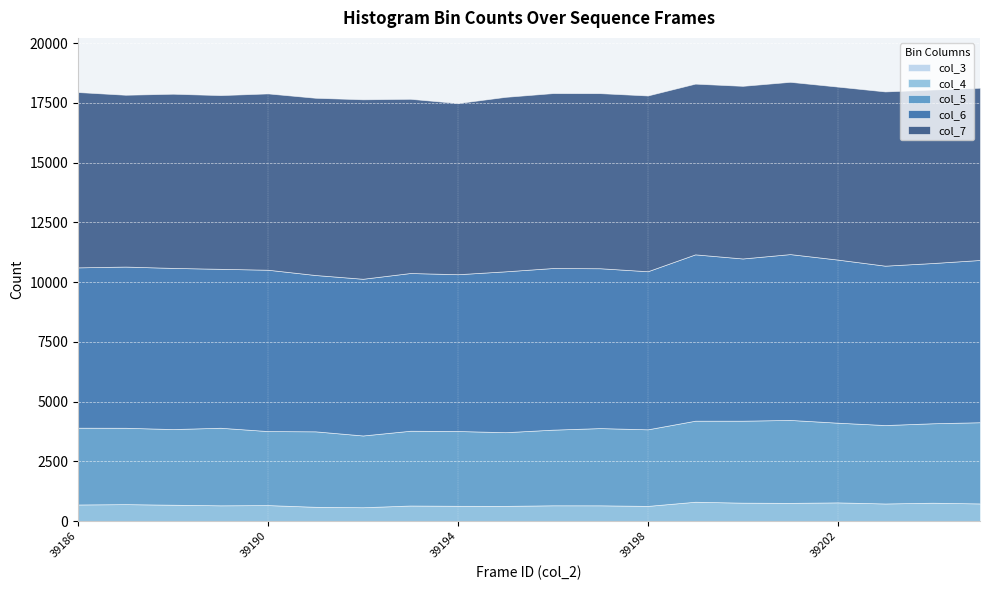

How many values in the col_6 series are below 6729?

10